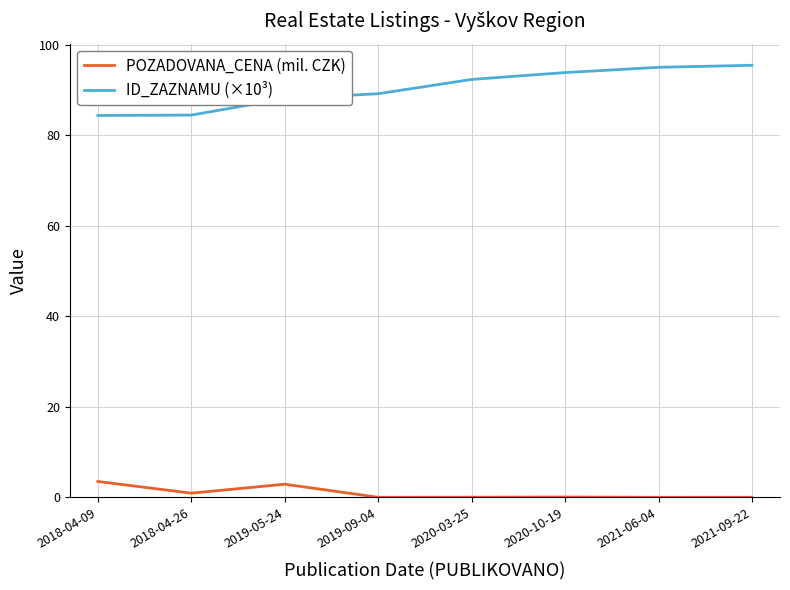

At how many categories does at least one series exceed 10?

8